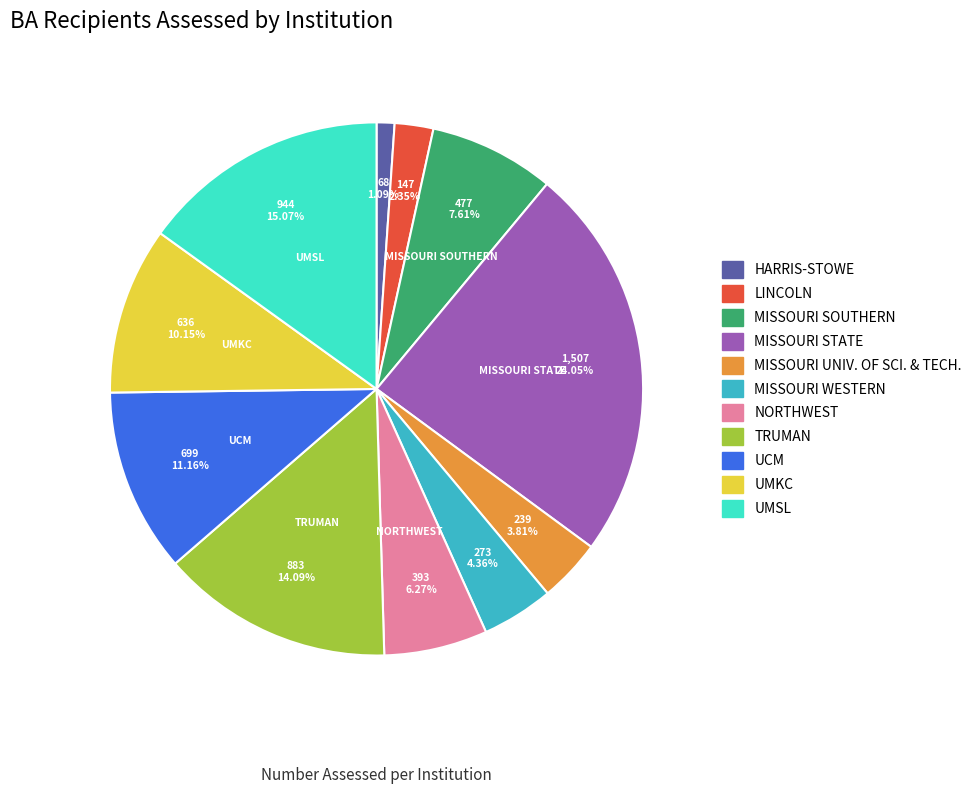

Which slice is the largest?

MISSOURI STATE